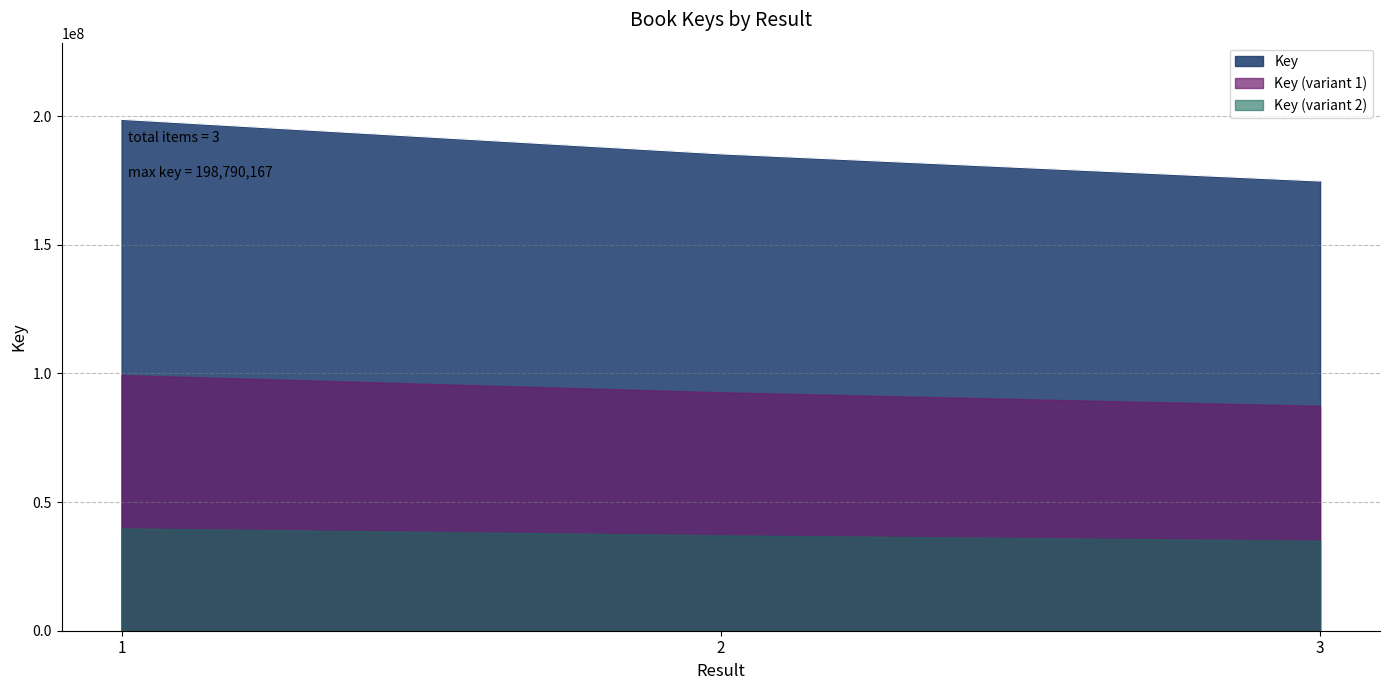

What is the change in value from 1 to 2?

-13414511